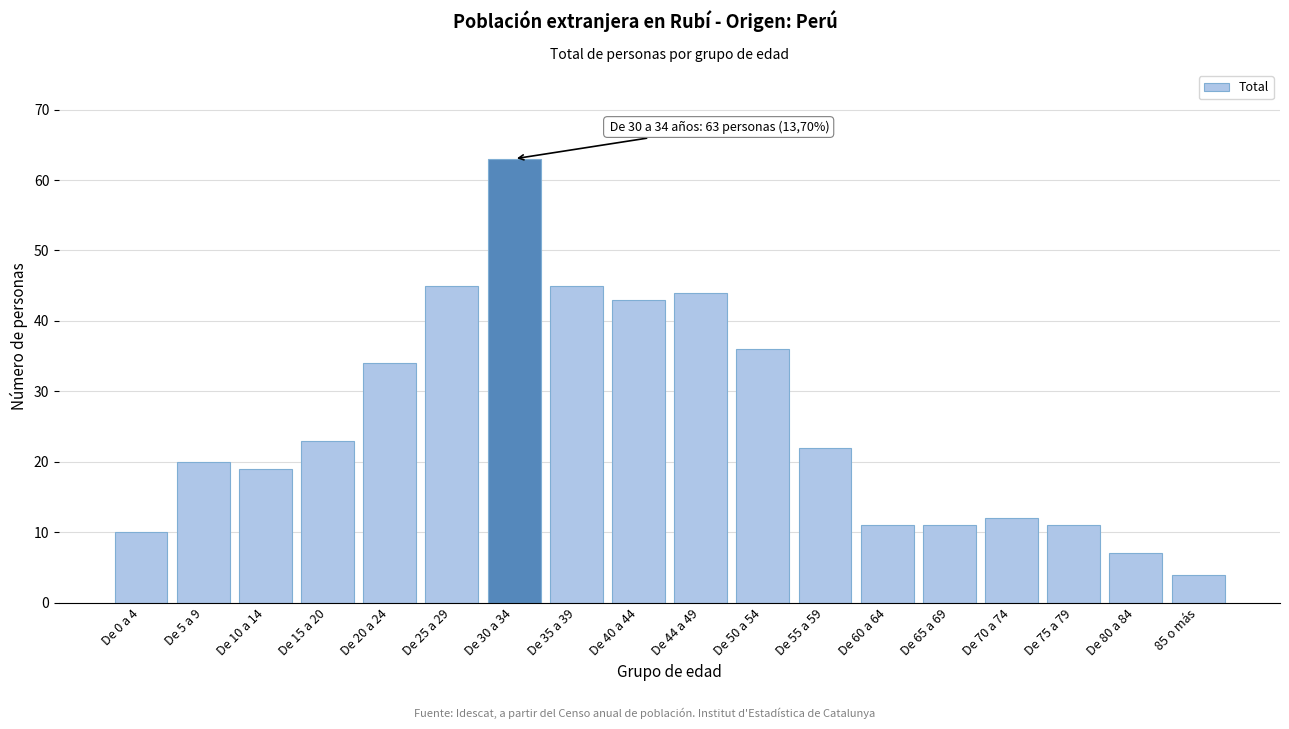

Reading left to right, what are all the values shown in this chart?

10	20	19	23	34	45	63	45	43	44	36	22	11	11	12	11	7	4